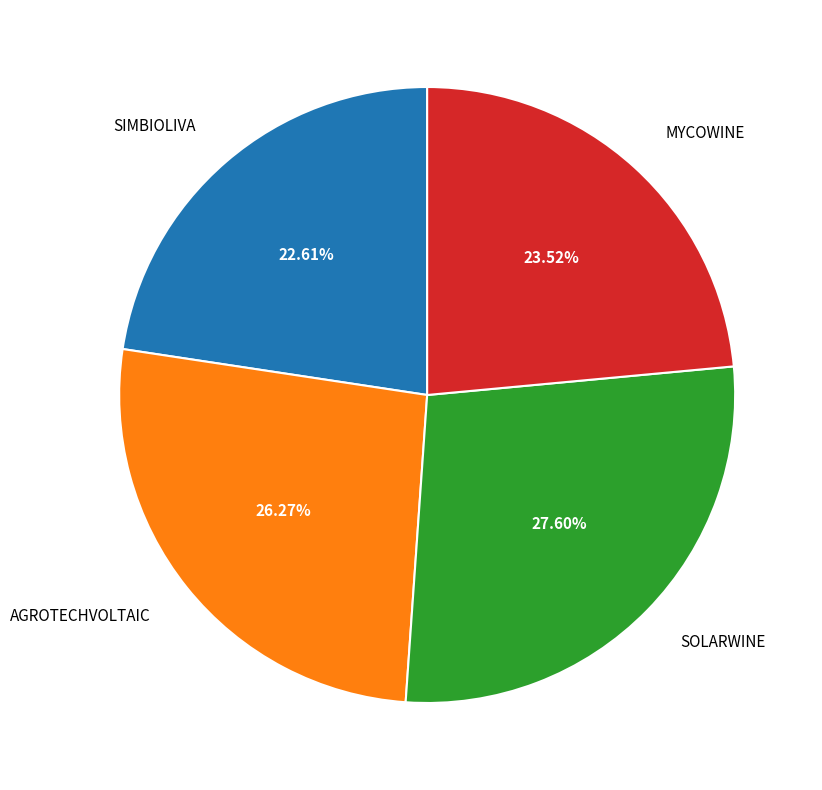

To the nearest percent, what portion does AGROTECHVOLTAIC represent?

26%